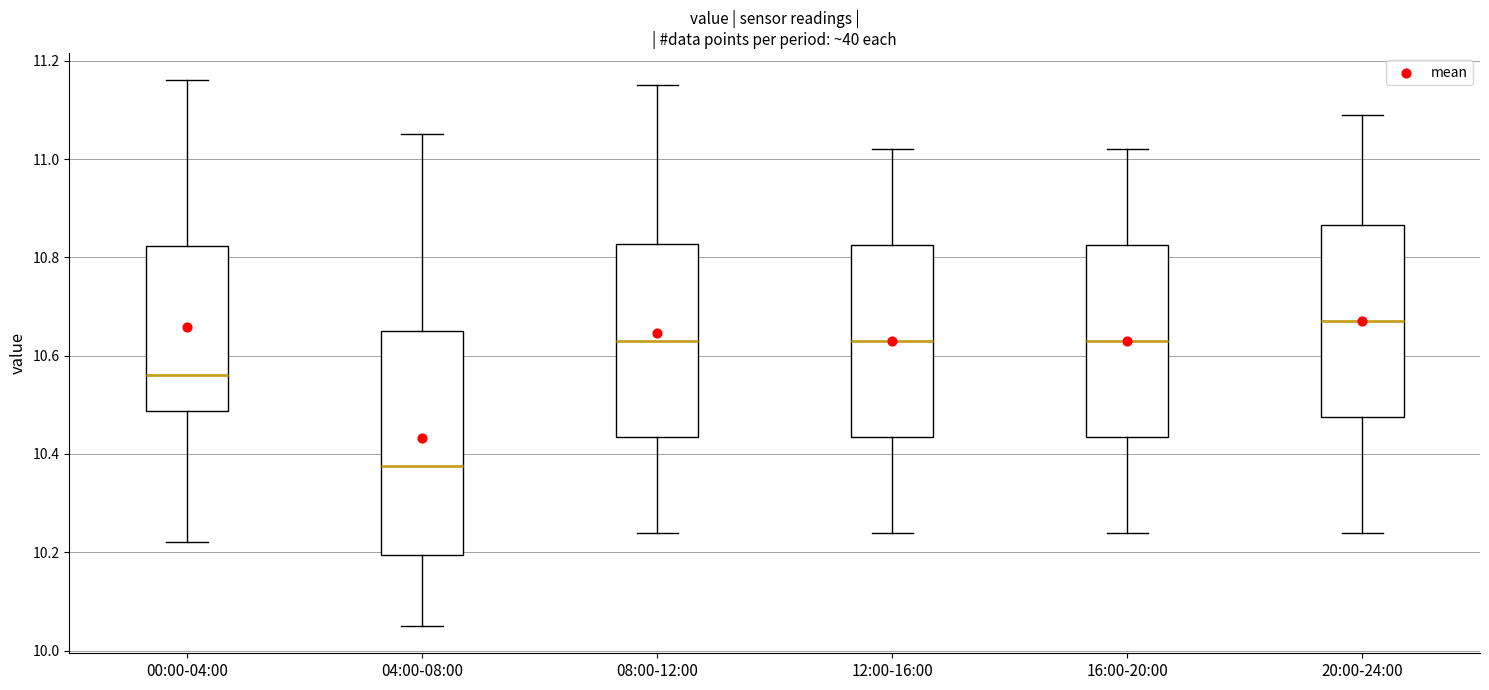

Which box's median line is the lowest?

04:00-08:00